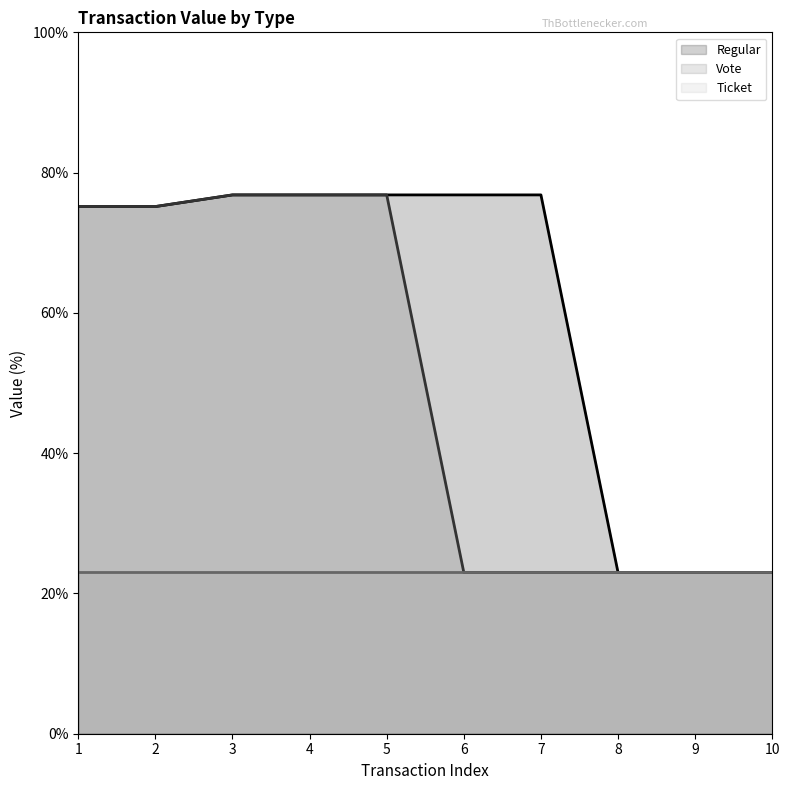

Between 6 and 10, which series saw the biggest shift?

Regular